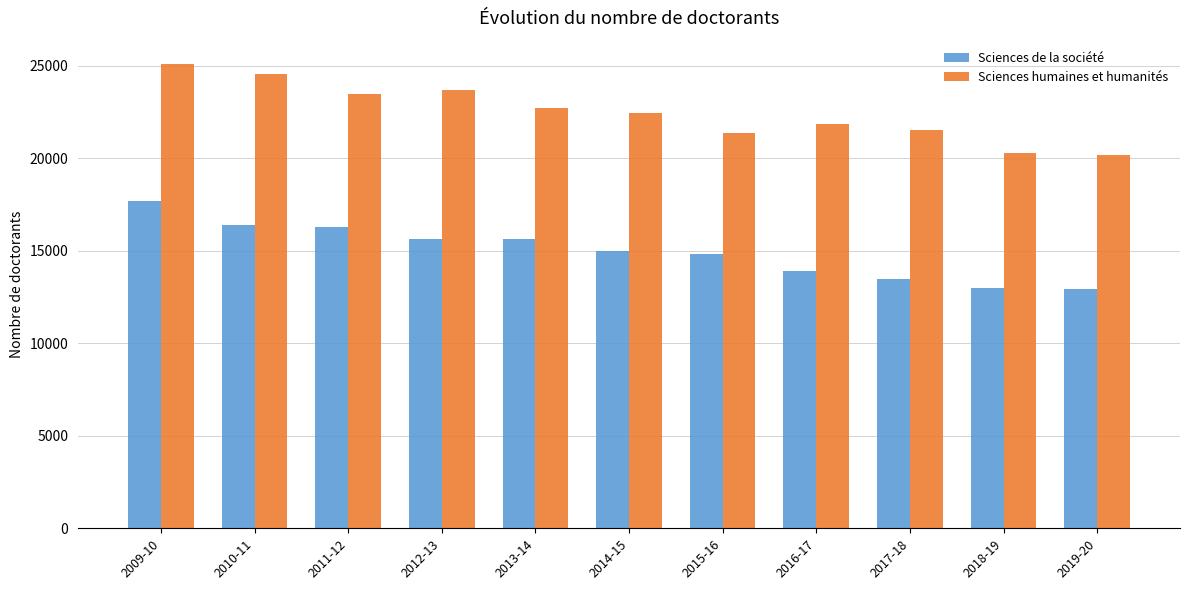

Rank the series at 2012-13 from lowest to highest value.

Sciences de la société, Sciences humaines et humanités